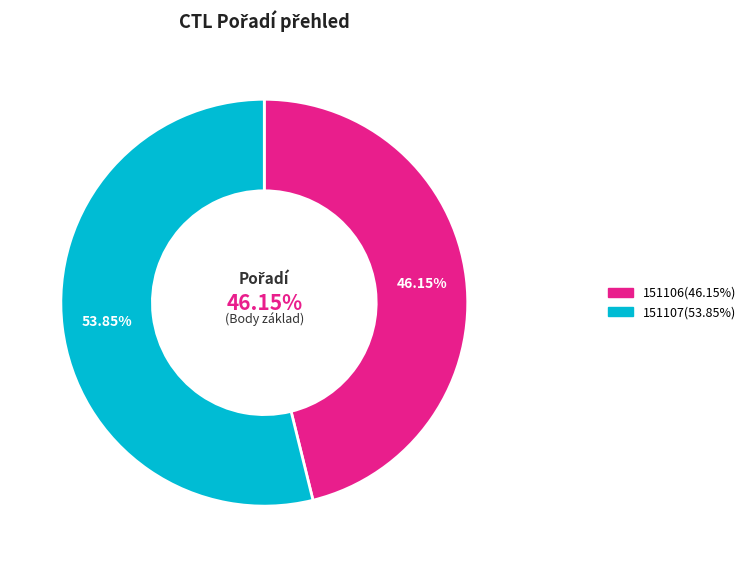

Combined, do 151107 and 151106 account for over 50%?

Yes